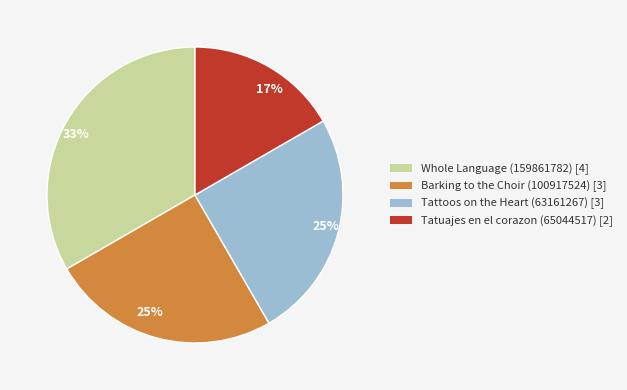

Count the number of slices in the pie.

4